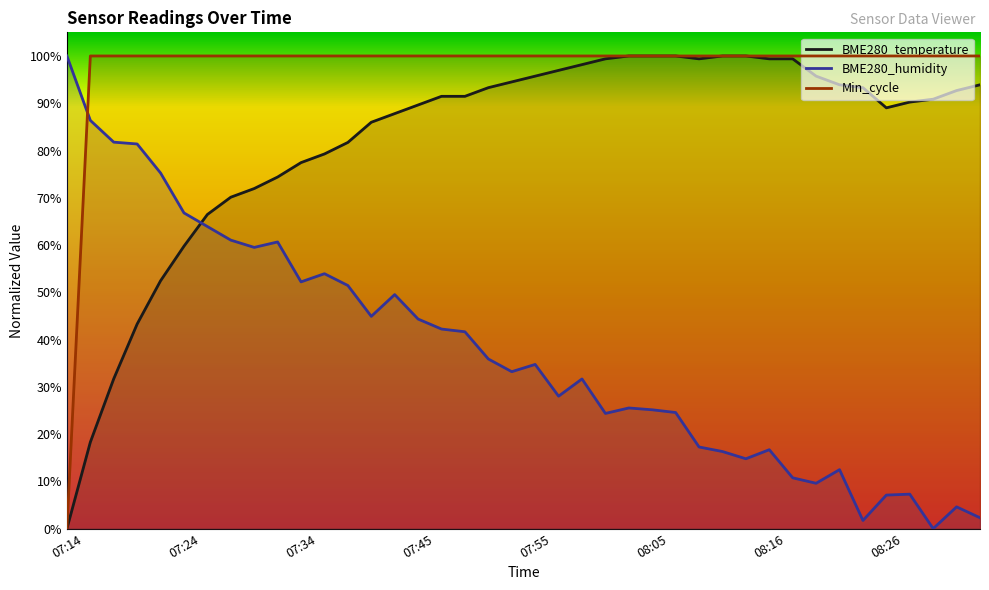

What is the sum of all BME280_temperature values?

3289.0